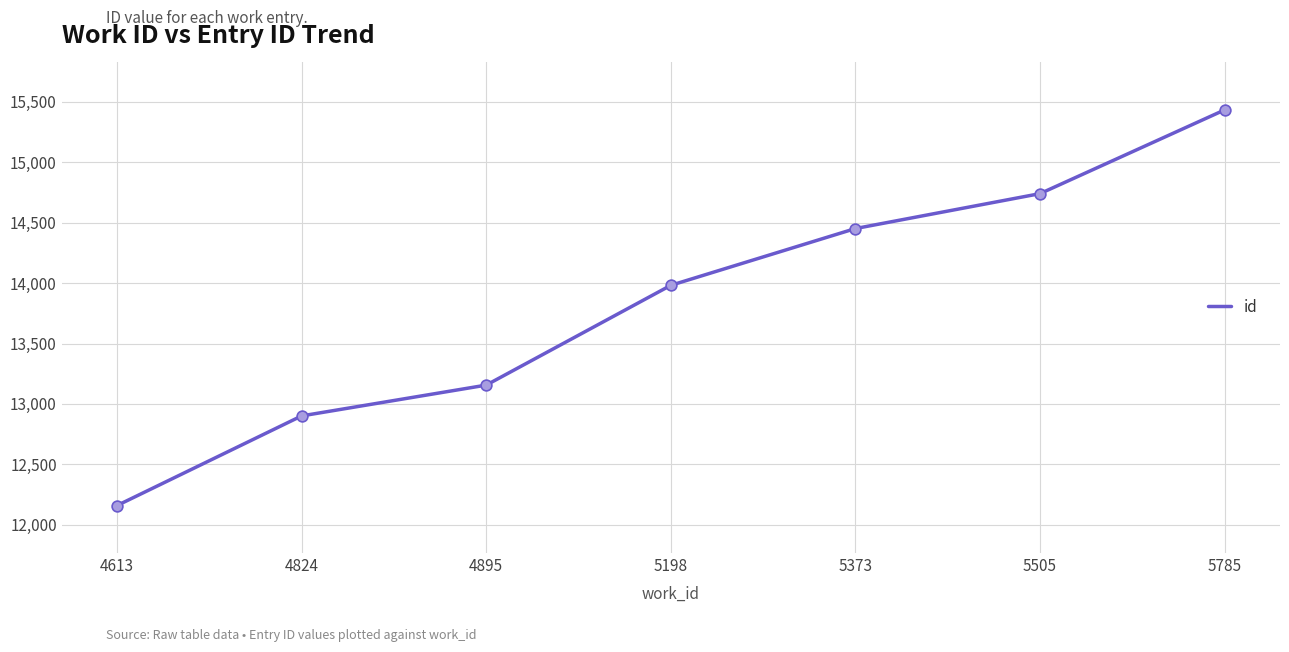

Approximately how many times larger is the value at 5505 compared to 5785?

1.0